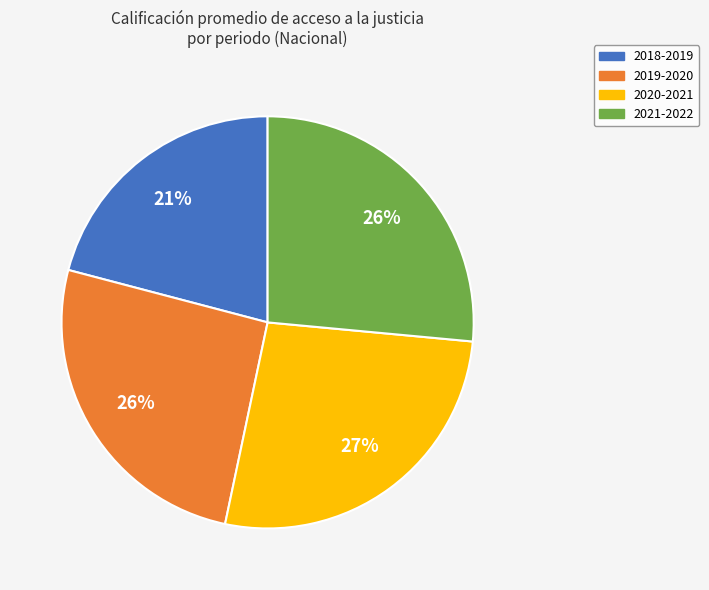

Count the number of slices in the pie.

4